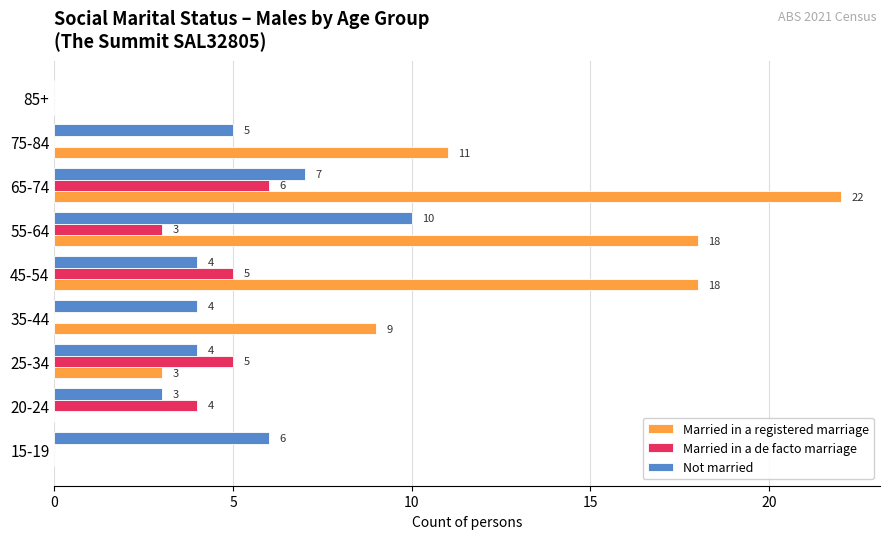

Is the value of Married in a de facto marriage at 15-19 greater than the value of Not married at 45-54?

No